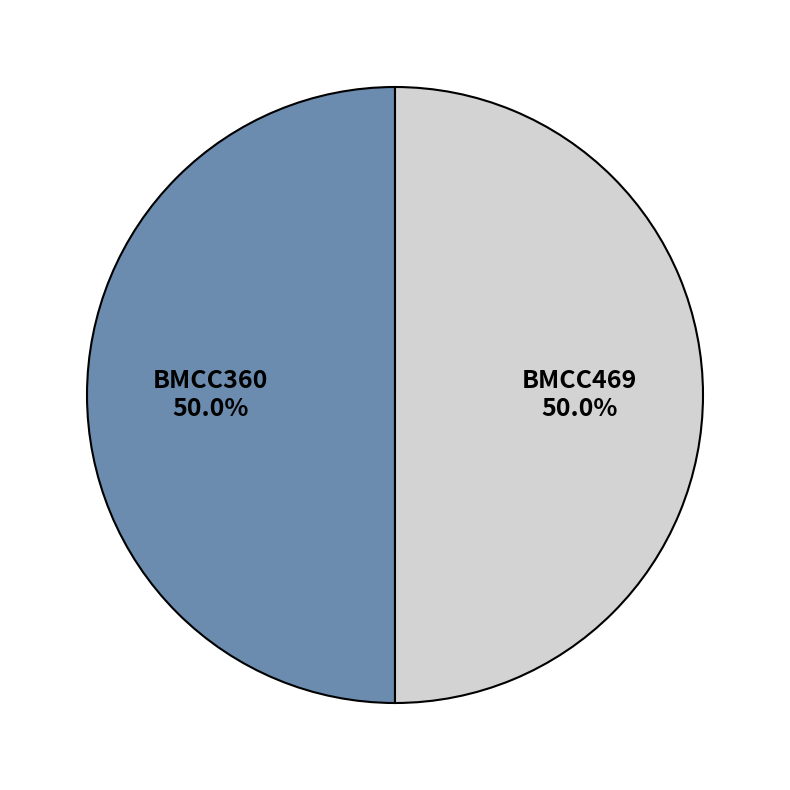

True or false: BMCC360 accounts for 57% of the total.

False